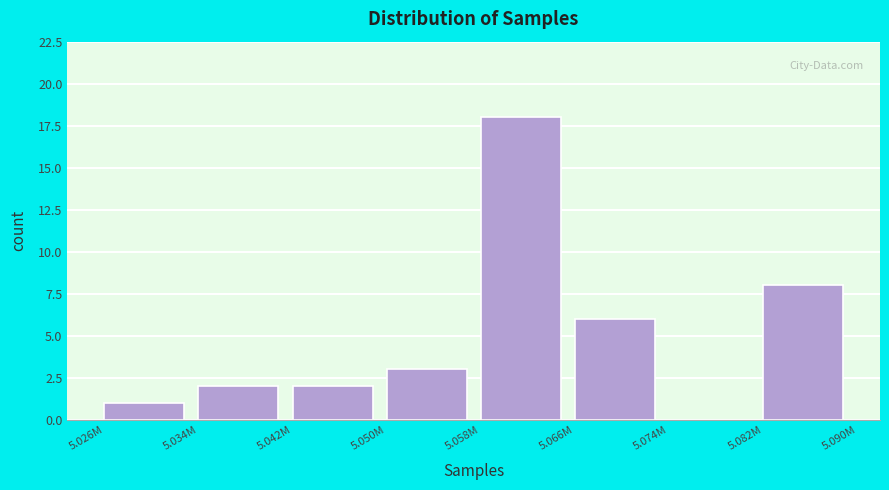

Reading right to left, extract all data points from this chart.

5.082M=8	5.074M=0	5.066M=6	5.058M=18	5.050M=3	5.042M=2	5.034M=2	5.026M=1